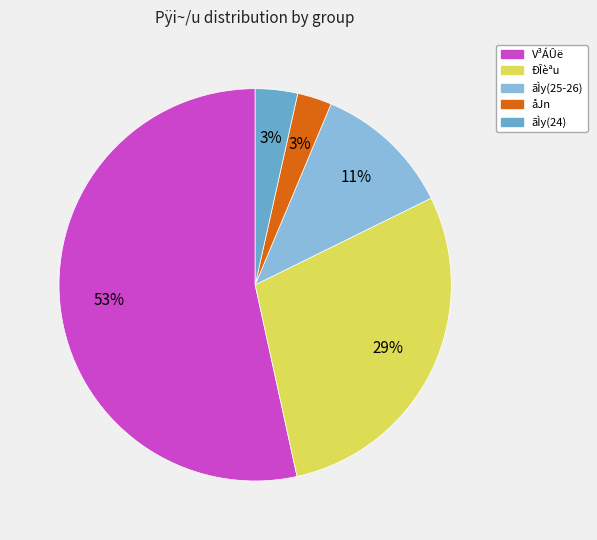

To the nearest percent, what is the average slice percentage?

20%